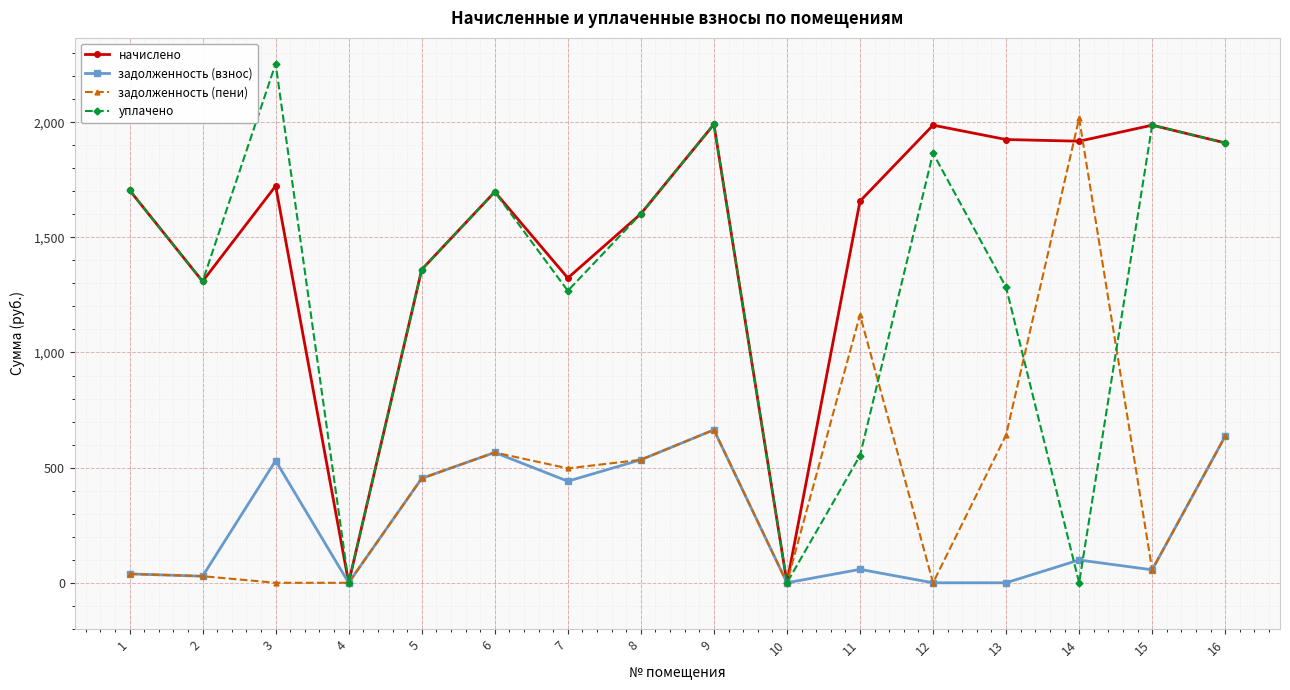

How many categories are shown in the chart?

16